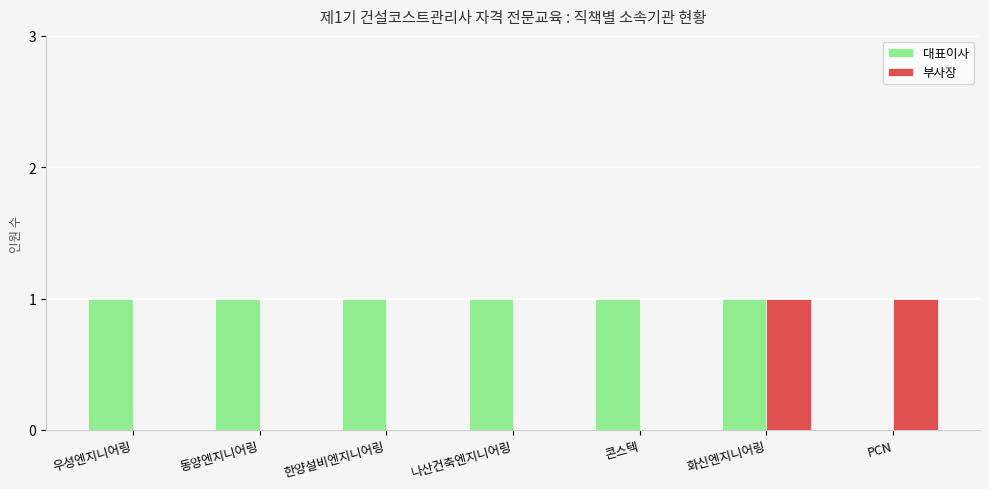

Which series has the largest total across all categories?

대표이사